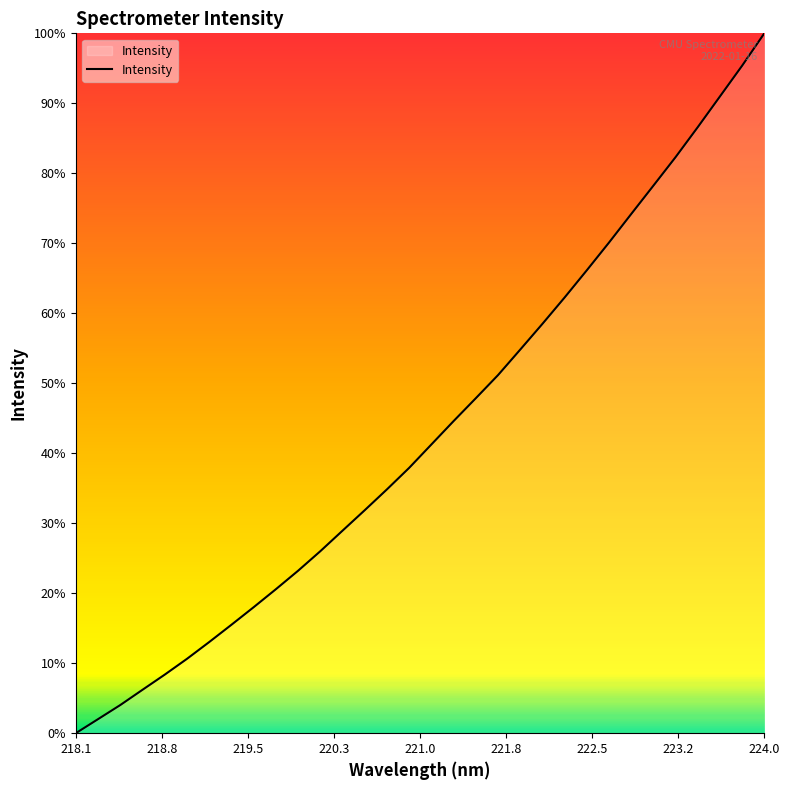

At which category does the chart reach its minimum across all series?

218.1